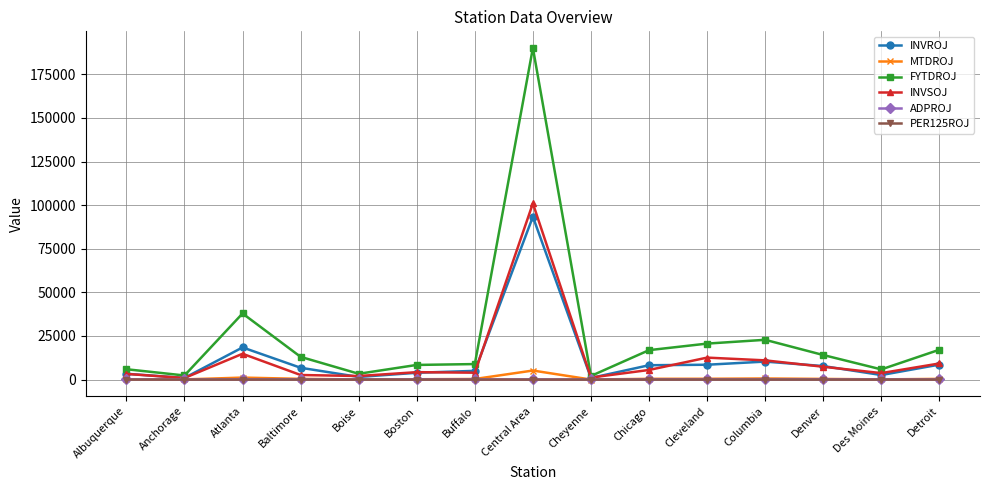

Is it true that FYTDROJ equals 29823.3 at Detroit?

False